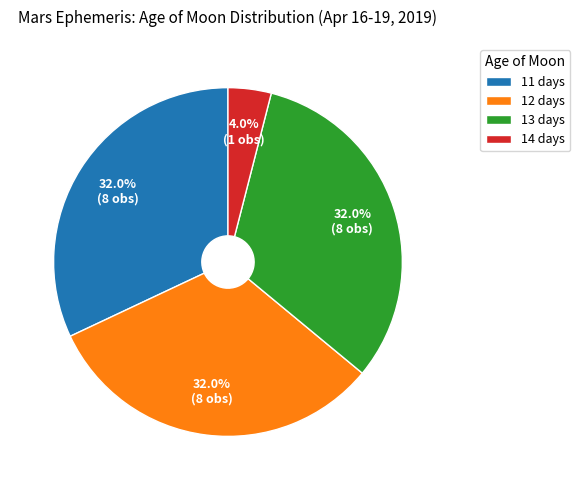

Which slice is the smallest?

14 days